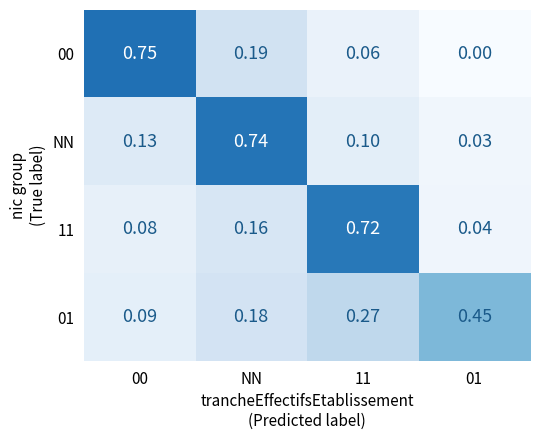

Is the value of NN at NN greater than the value of 01 at 11?

Yes